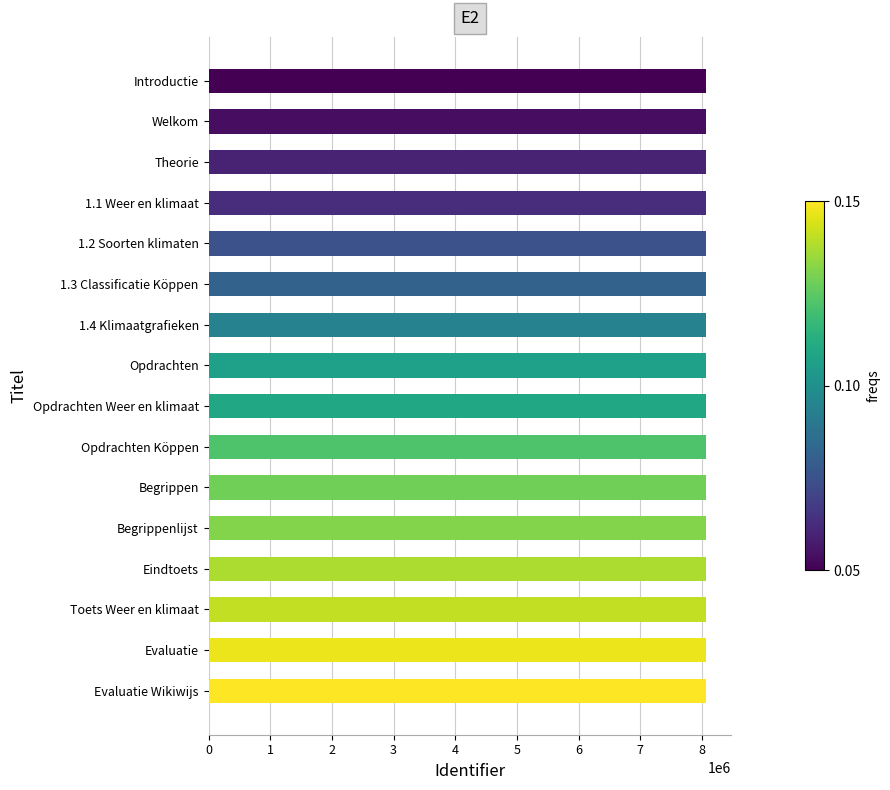

What is the average value?

8072831